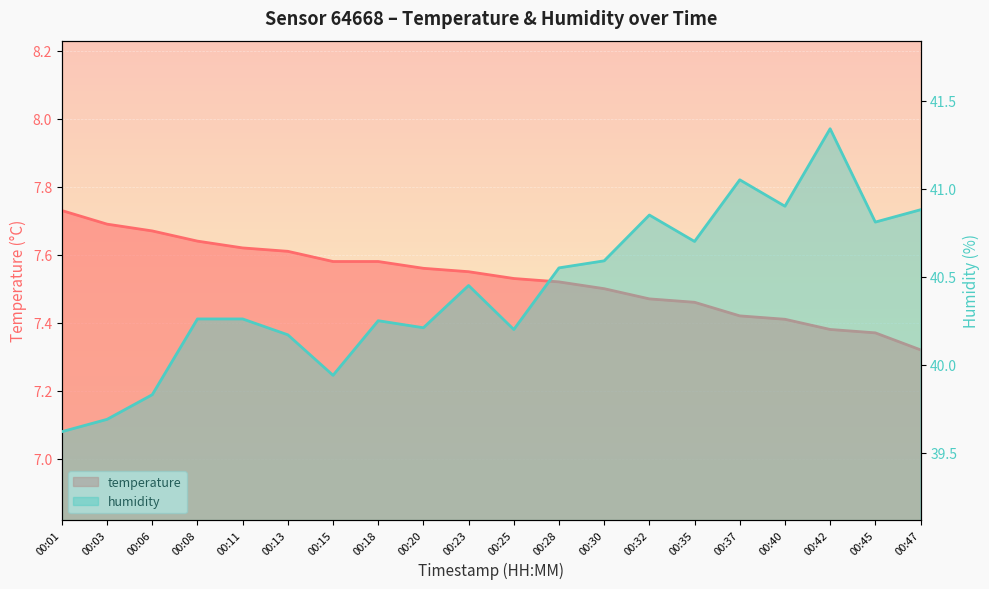

How many interior local valleys does the humidity series have?

6